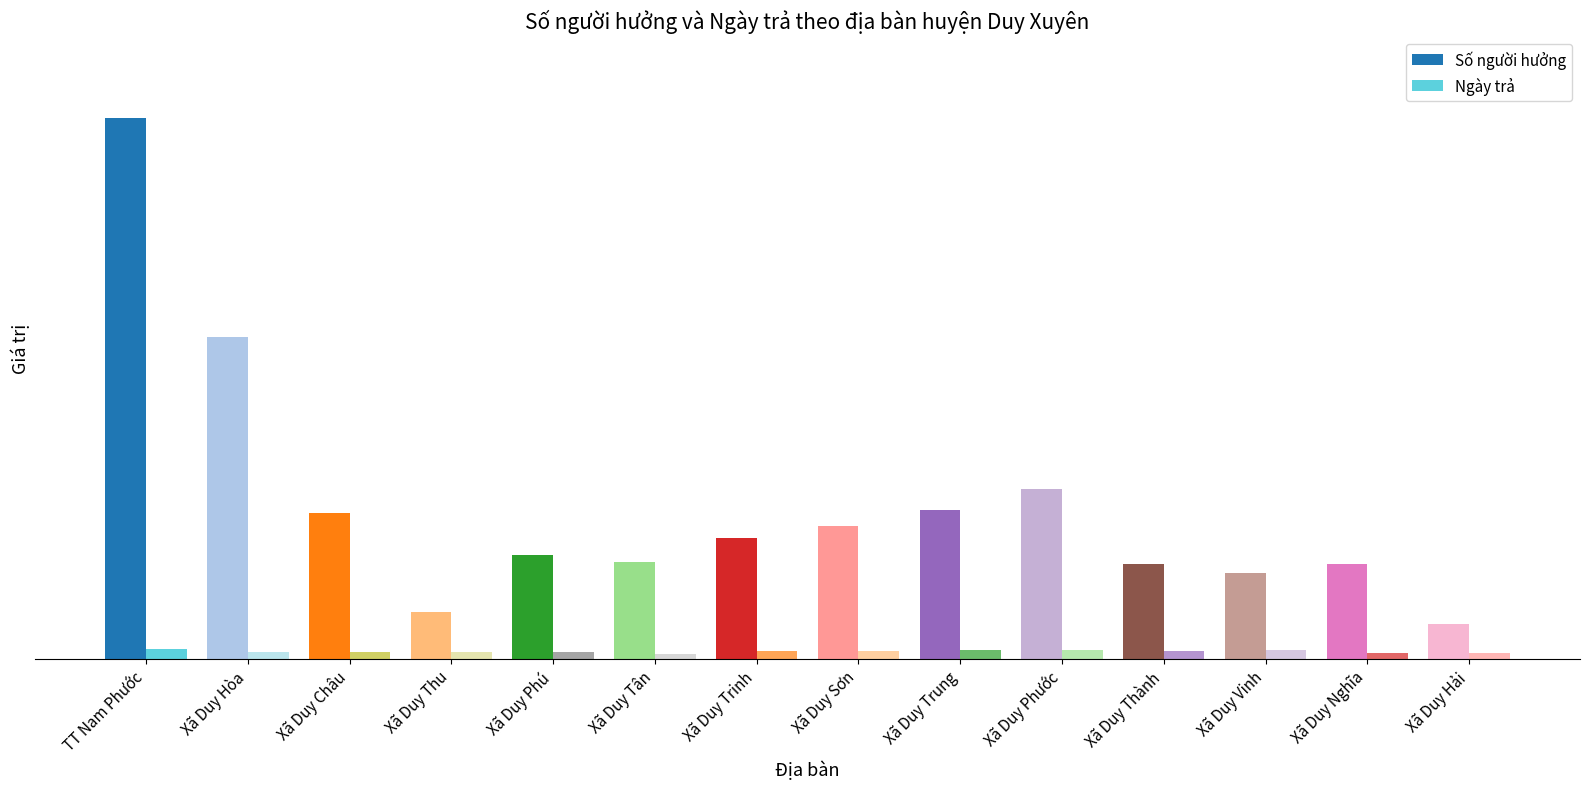

Reading left to right, extract all data points from this chart.

Số người hưởng: TT Nam Phước=489	Xã Duy Hòa=291	Xã Duy Châu=132	Xã Duy Thu=42	Xã Duy Phú=94	Xã Duy Tân=87	Xã Duy Trinh=109	Xã Duy Sơn=120	Xã Duy Trung=134	Xã Duy Phước=153	Xã Duy Thành=85	Xã Duy Vinh=77	Xã Duy Nghĩa=85	Xã Duy Hải=31
Ngày trả: TT Nam Phước=9	Xã Duy Hòa=6	Xã Duy Châu=6	Xã Duy Thu=6	Xã Duy Phú=6	Xã Duy Tân=4	Xã Duy Trinh=7	Xã Duy Sơn=7	Xã Duy Trung=8	Xã Duy Phước=8	Xã Duy Thành=7	Xã Duy Vinh=8	Xã Duy Nghĩa=5	Xã Duy Hải=5